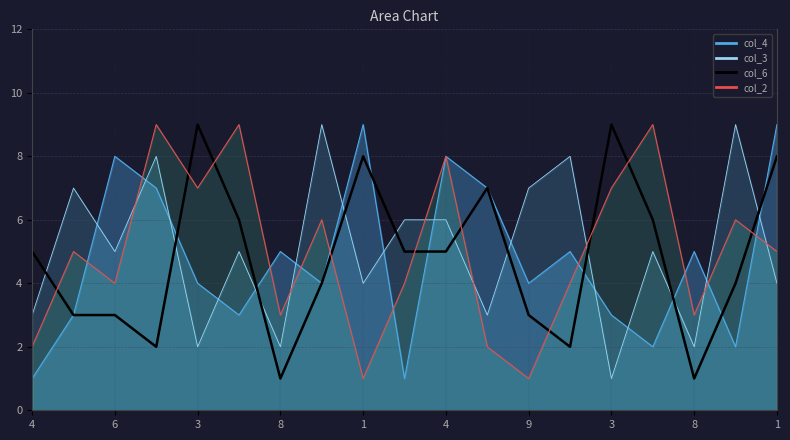

What is the difference between the maximum and minimum values?

8